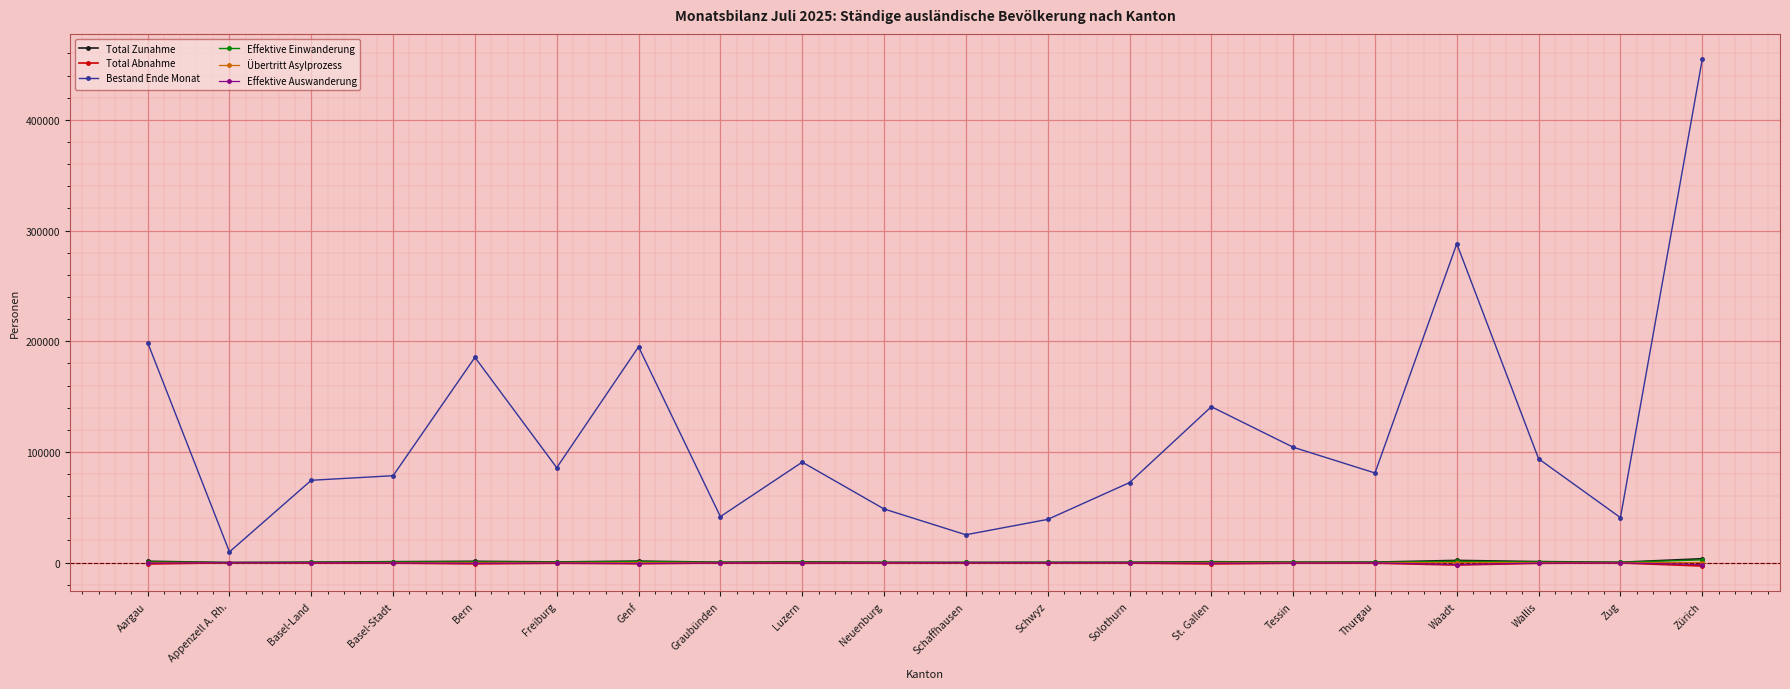

Count the number of data series in this chart.

6